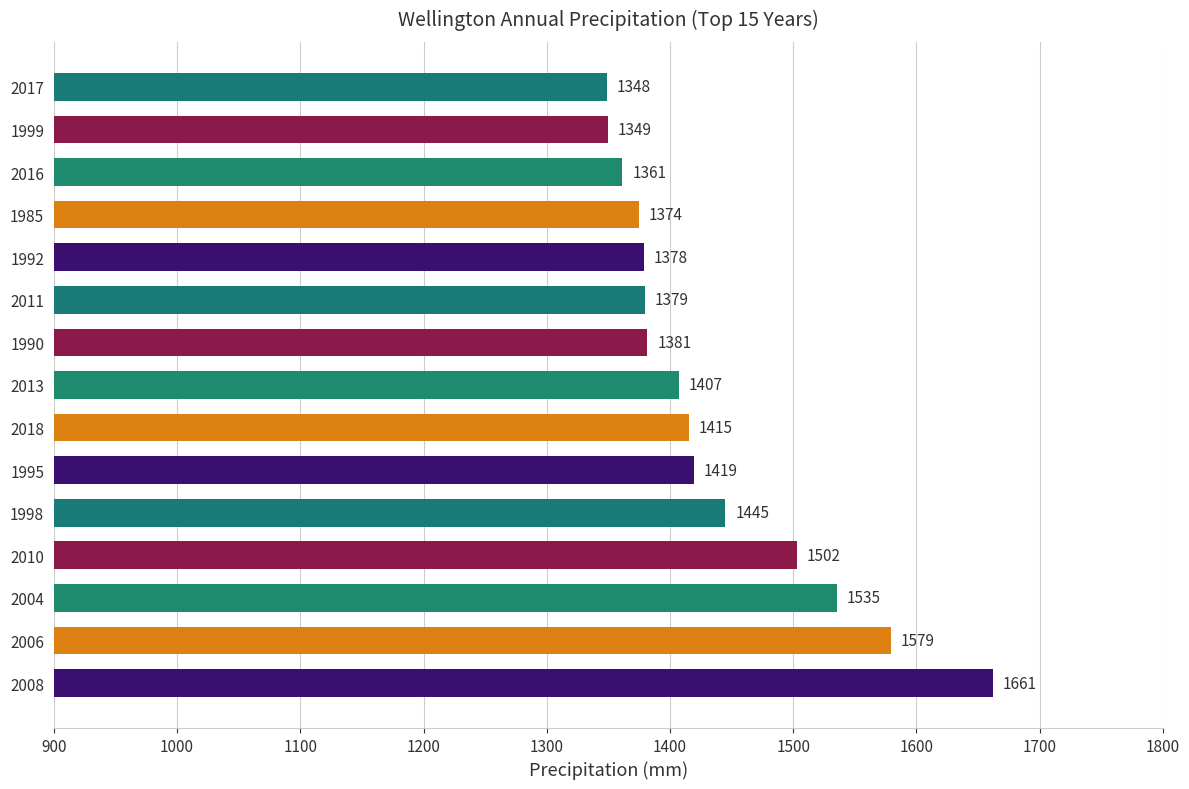

How many data points are above 1407?

8